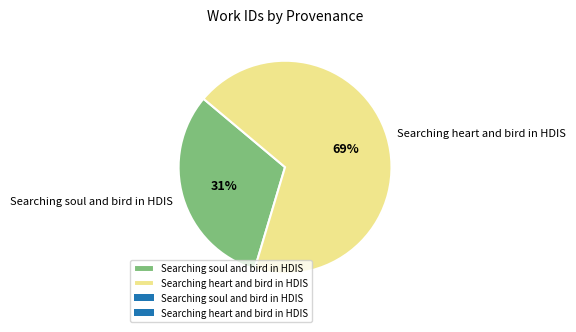

Which slice represents more than half of the pie?

Searching heart and bird in HDIS